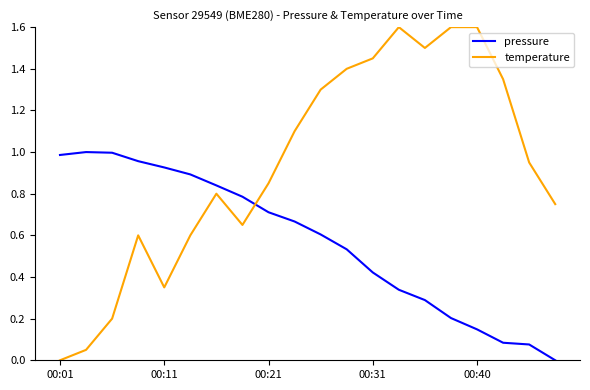

Which series has the widest spread of values?

temperature